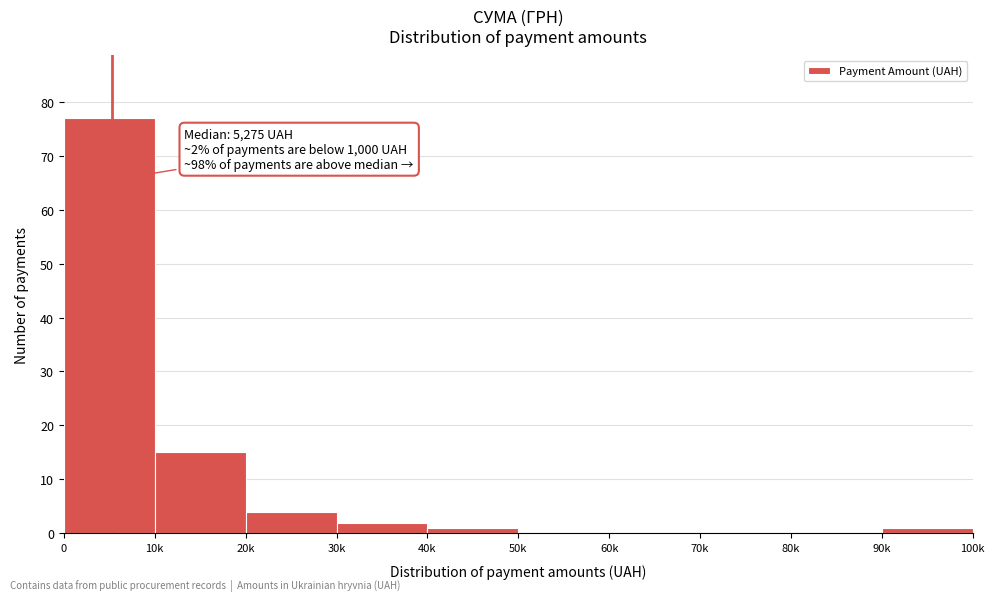

Reading right to left, list all the values displayed in this chart.

90k=1	80k=0	70k=0	60k=0	50k=0	40k=1	30k=2	20k=4	10k=15	0=77